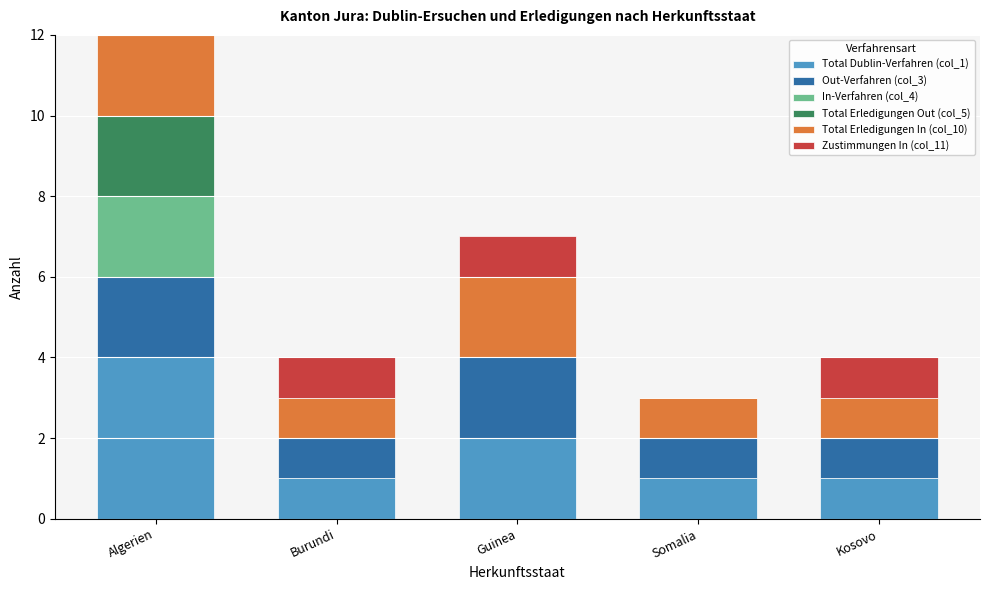

At which category is the sum across all series the highest?

Algerien